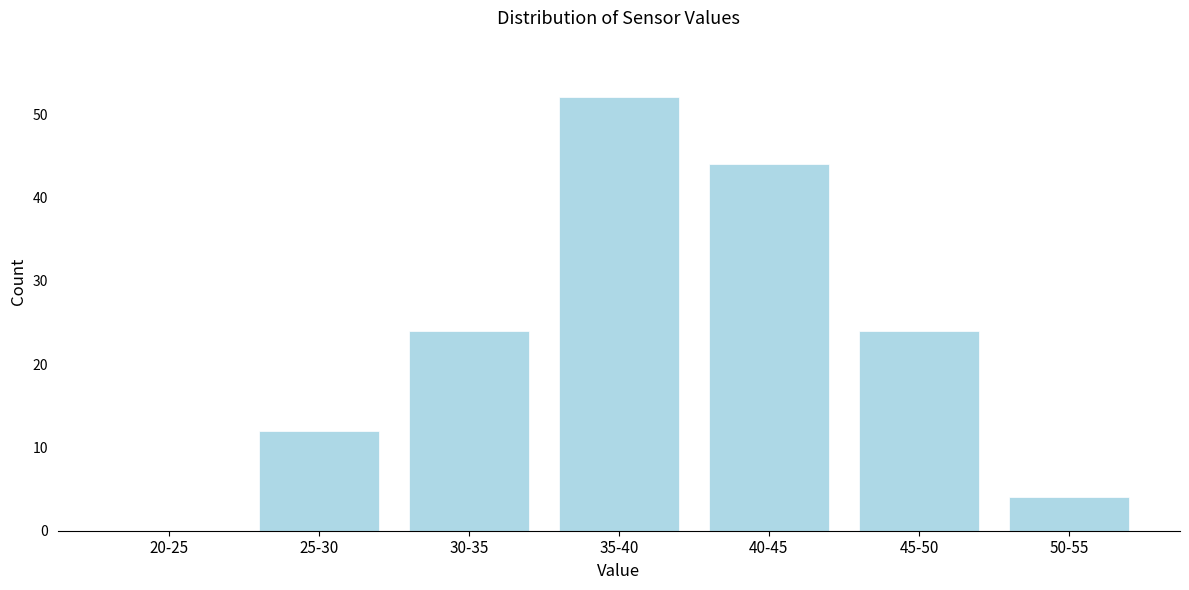

Reading left to right, what are all the values shown in this chart?

20-25=0	25-30=12	30-35=24	35-40=52	40-45=44	45-50=24	50-55=4